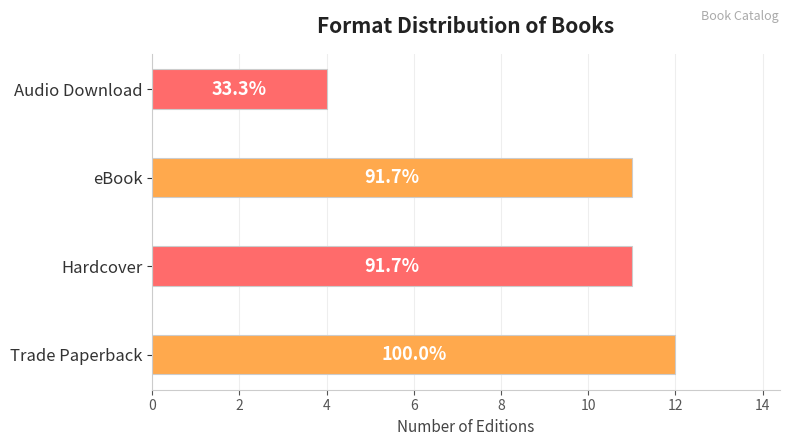

Does the chart contain any negative values?

No